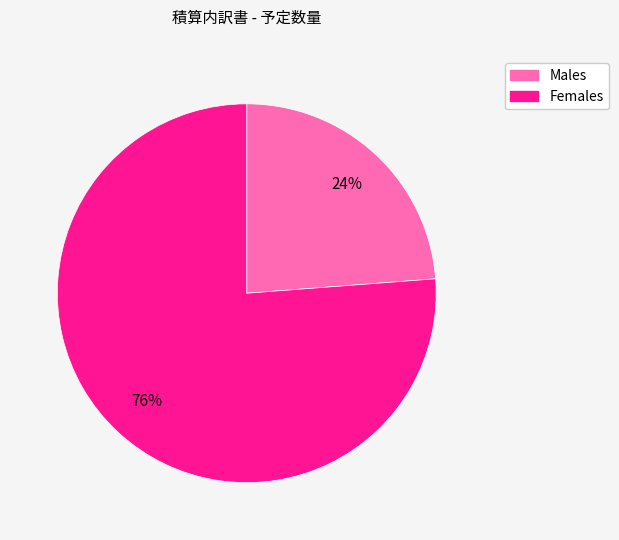

How many segments does this pie chart have?

2